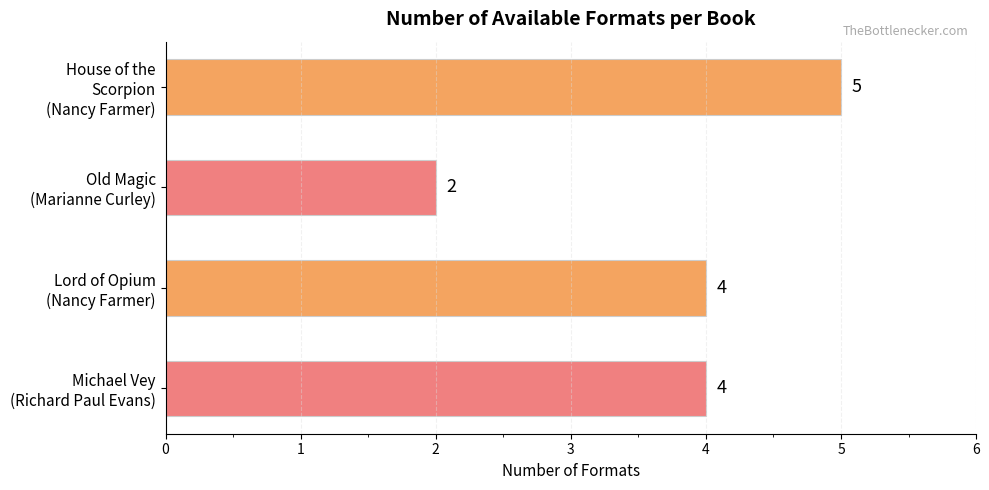

What is the greatest value displayed?

5